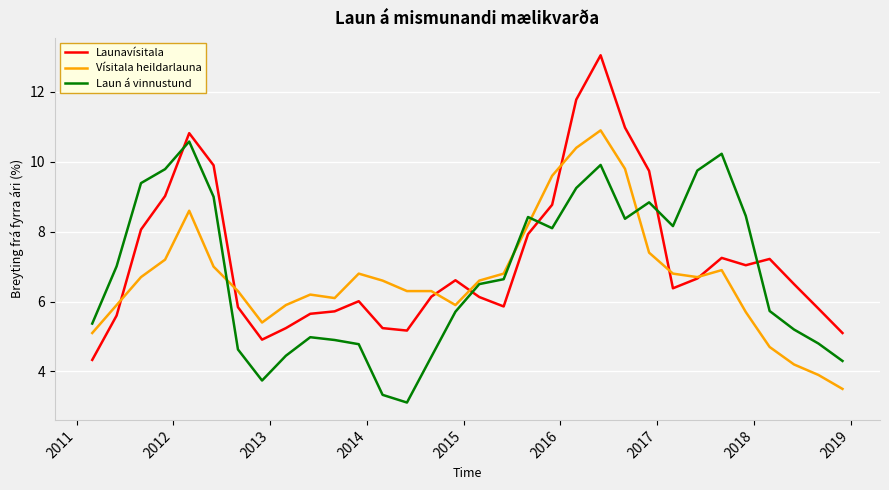

Which series has the largest range (max minus min)?

Launavísitala